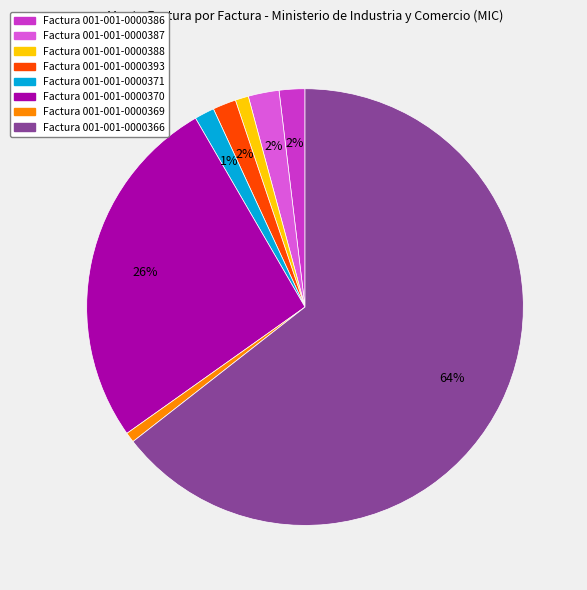

How many segments does this pie chart have?

8